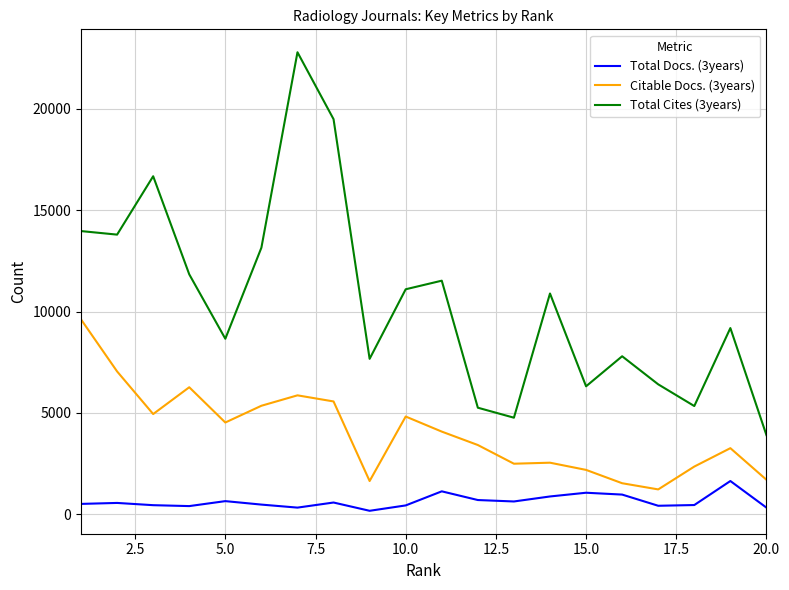

What are all the series names shown in the legend?

Total Docs. (3years), Citable Docs. (3years), Total Cites (3years)